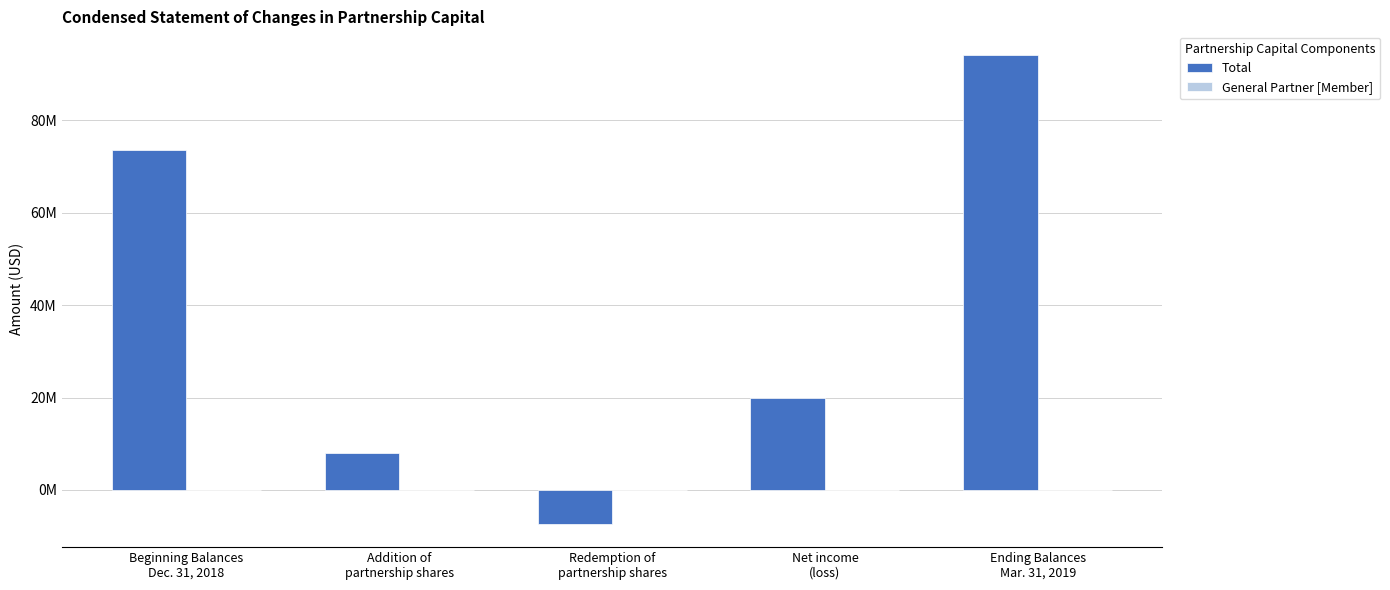

Between Redemption of
partnership shares and Net income
(loss), which is larger?

Net income
(loss)